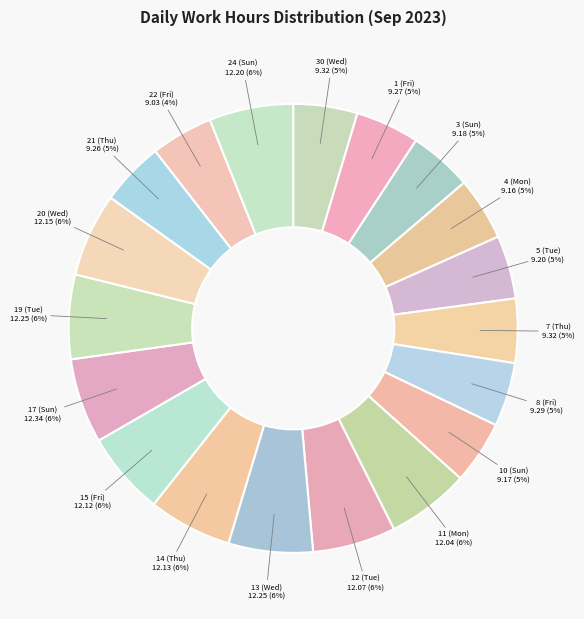

Approximately how many times larger is the value at 30 (Wed) compared to 14 (Thu)?

0.8